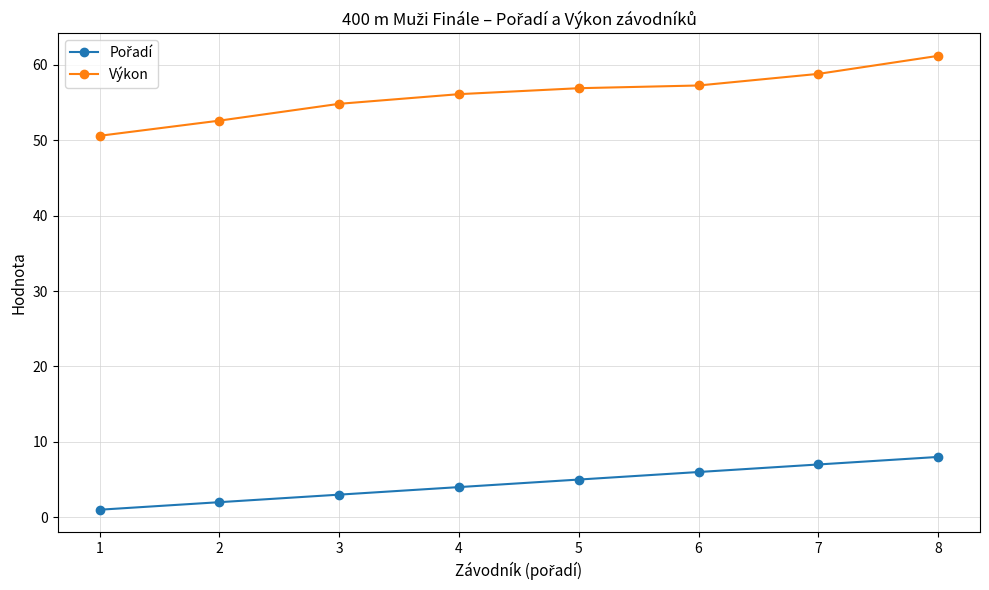

How many distinct data groups are displayed?

2